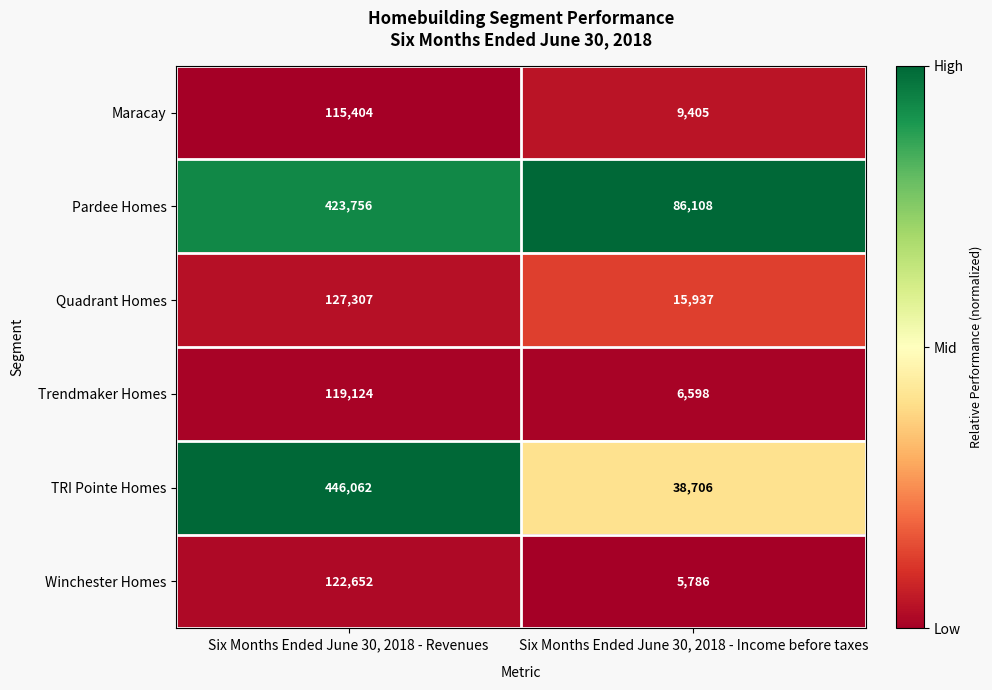

Rank the series at Six Months Ended June 30, 2018 - Revenues from highest to lowest value.

TRI Pointe Homes, Pardee Homes, Quadrant Homes, Winchester Homes, Trendmaker Homes, Maracay